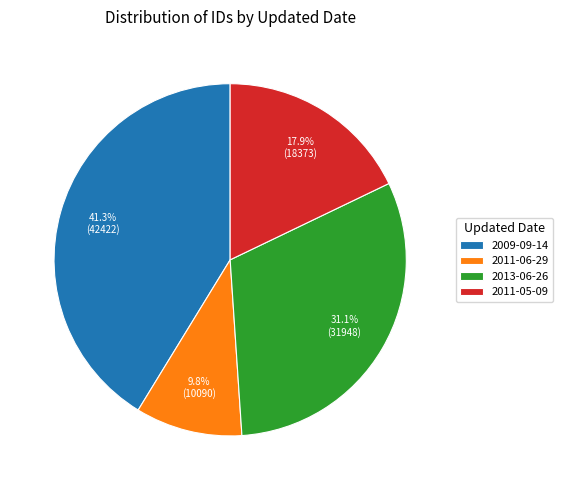

Does 2013-06-26 represent more than half of the total?

No